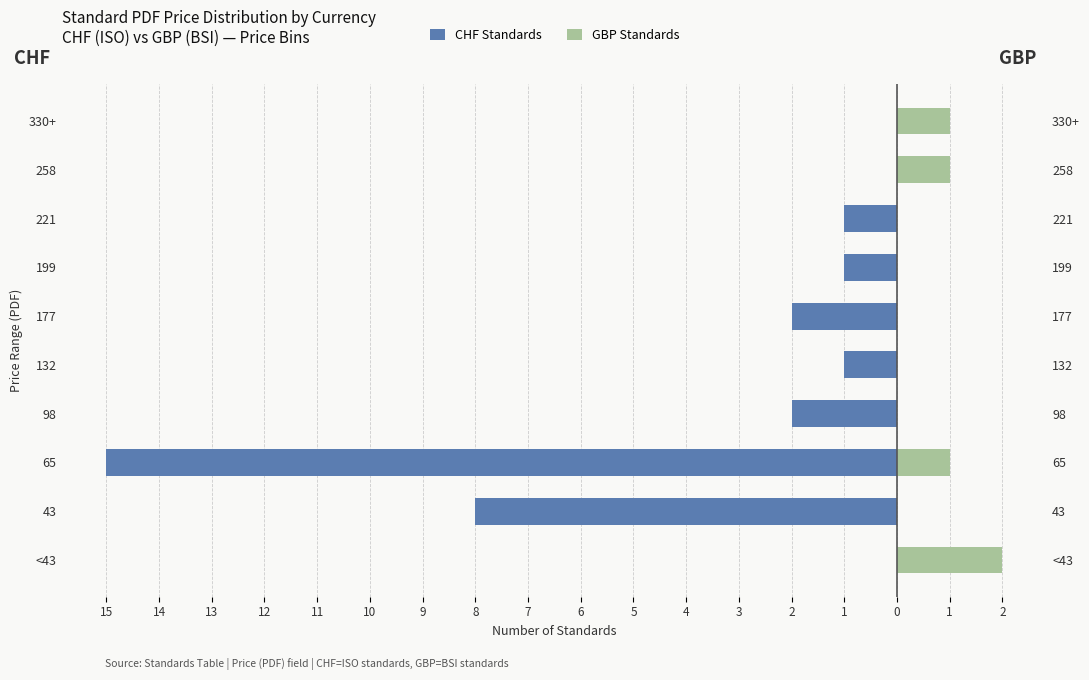

How many bars are there in total?

20